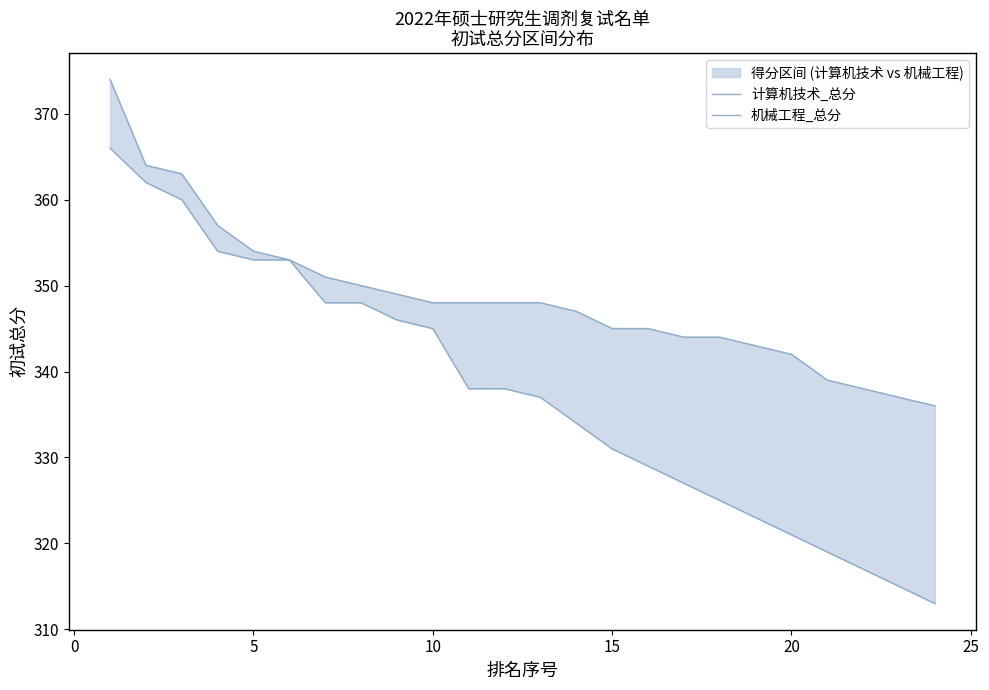

Reading left to right, what are all the values shown in this chart?

计算机技术_总分: 374	364	363	357	354	353	351	350	349	348	348	348	348	347	345	345	344	344	343	342	339	338	337	336
机械工程_总分: 366	362	360	354	353	353	348	348	346	345	338	338	337	334	331	329	327	325	323	321	319	317	315	313